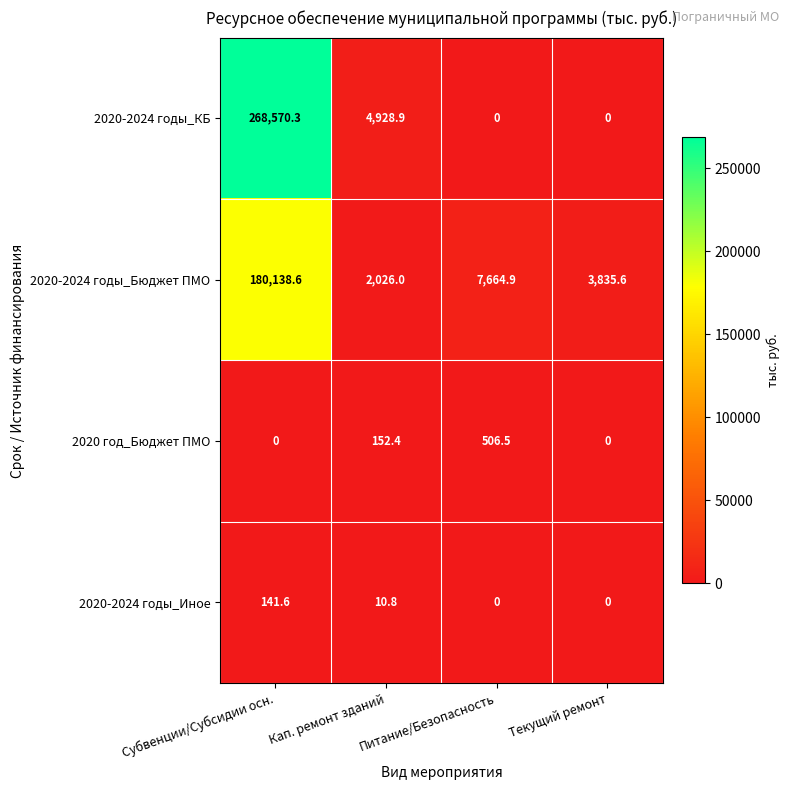

What is the total value across all series at Субвенции/Субсидии осн.?

448850.5